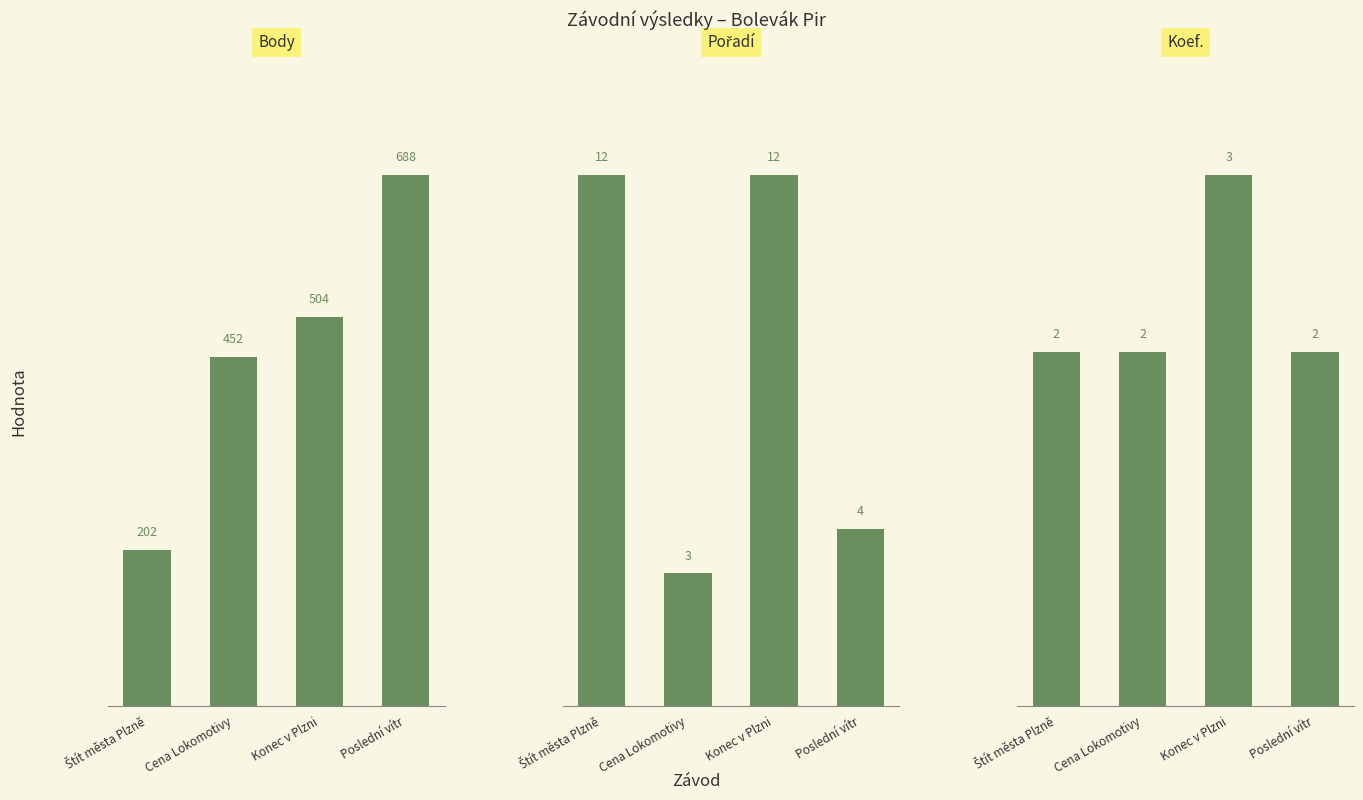

What is the label of the 2nd bar from the left?

Cena Lokomotivy